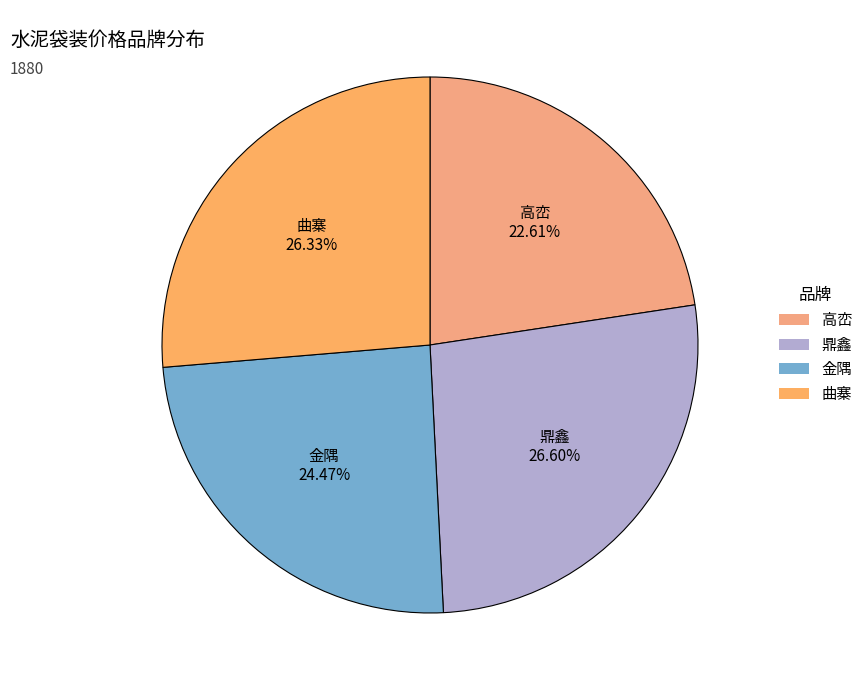

To the nearest percent, what is the combined percentage of 鼎鑫 and 金隅?

51%